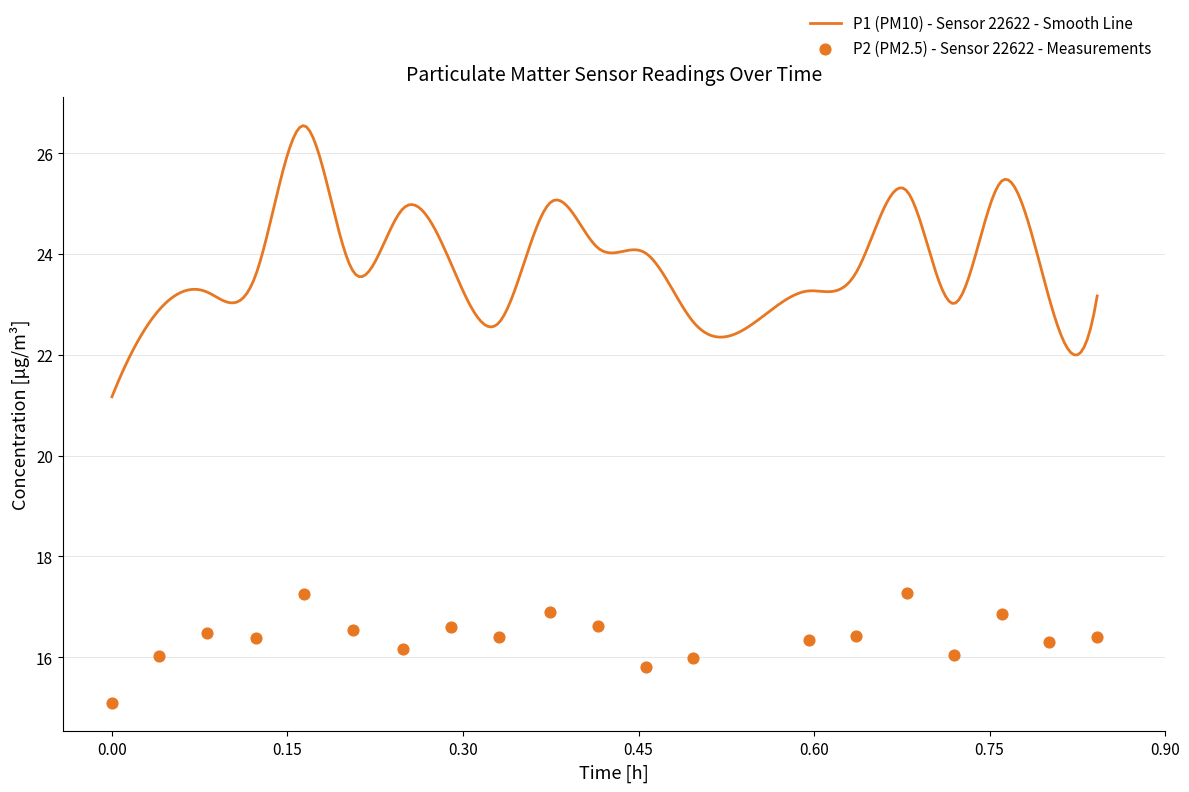

Approximately how many times larger is the value at 2022-11-20T00:42:20 compared to 2022-11-20T00:52:05?

1.1